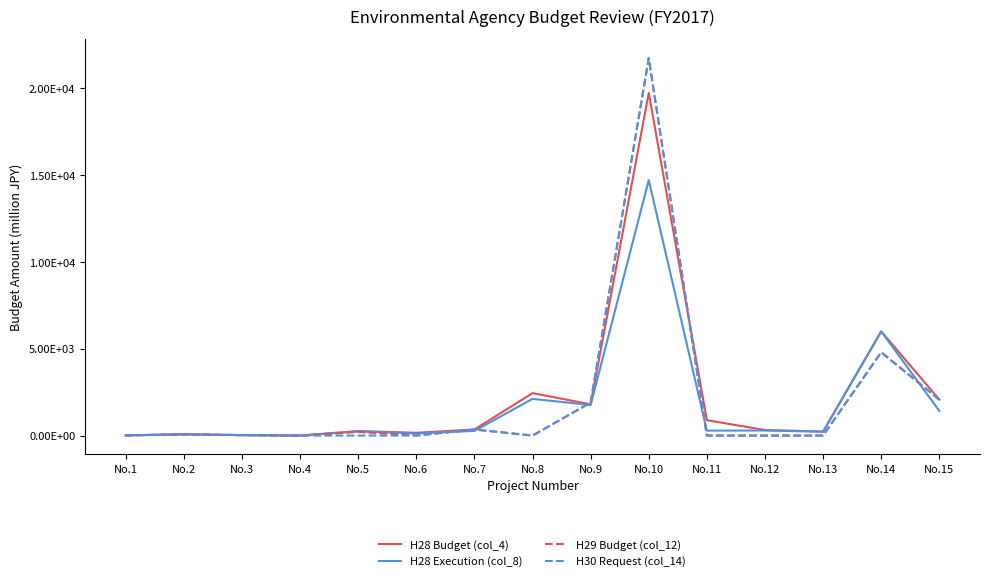

Is this an area chart (filled region under the line)?

No